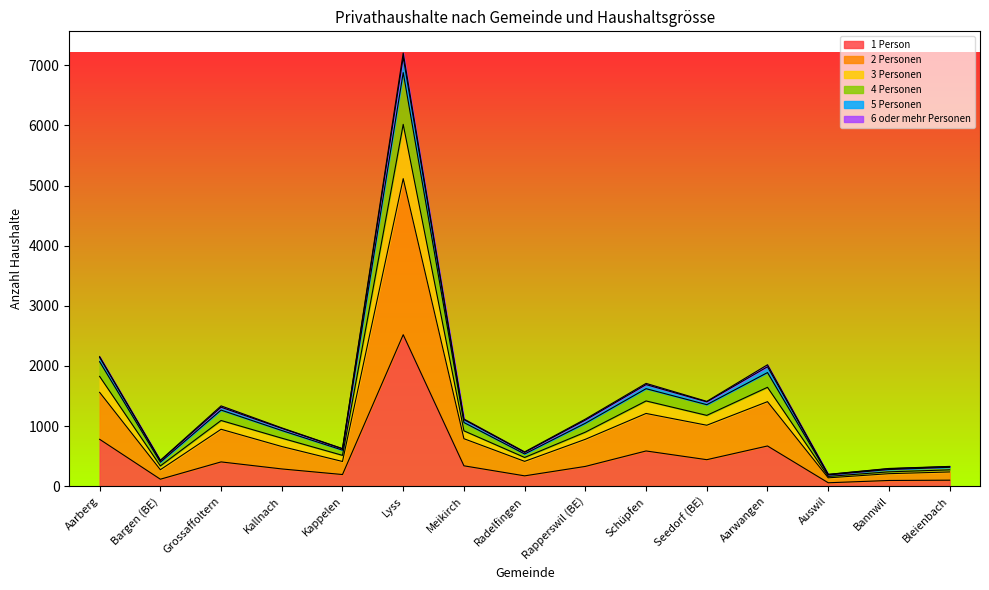

Read the 1 Person value at Schüpfen.

586